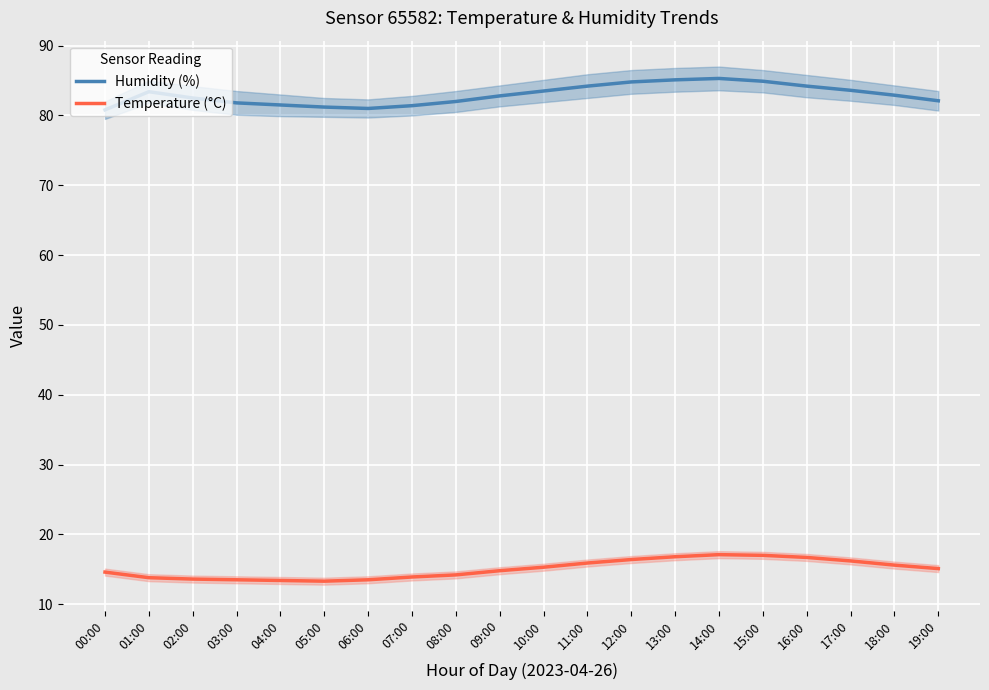

What is the difference between the second highest and second lowest values in the Temperature (°C) series?

3.6